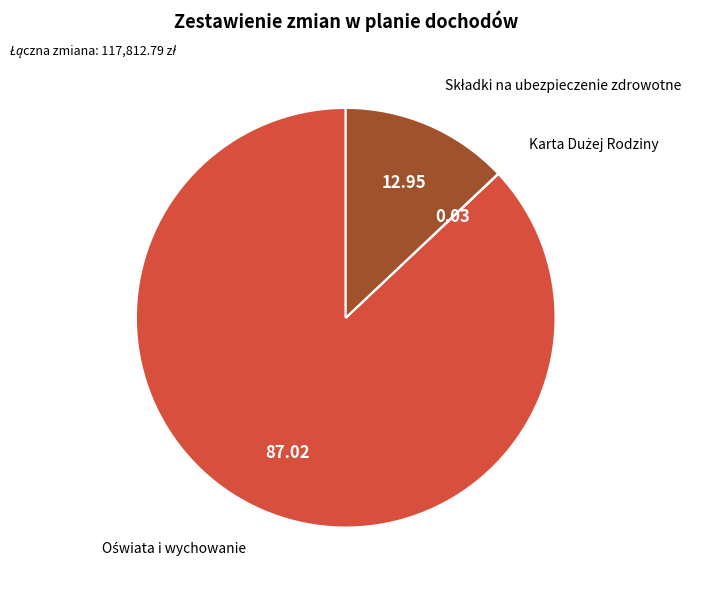

Is it true that Składki na ubezpieczenie zdrowotne is 13% of the pie?

True